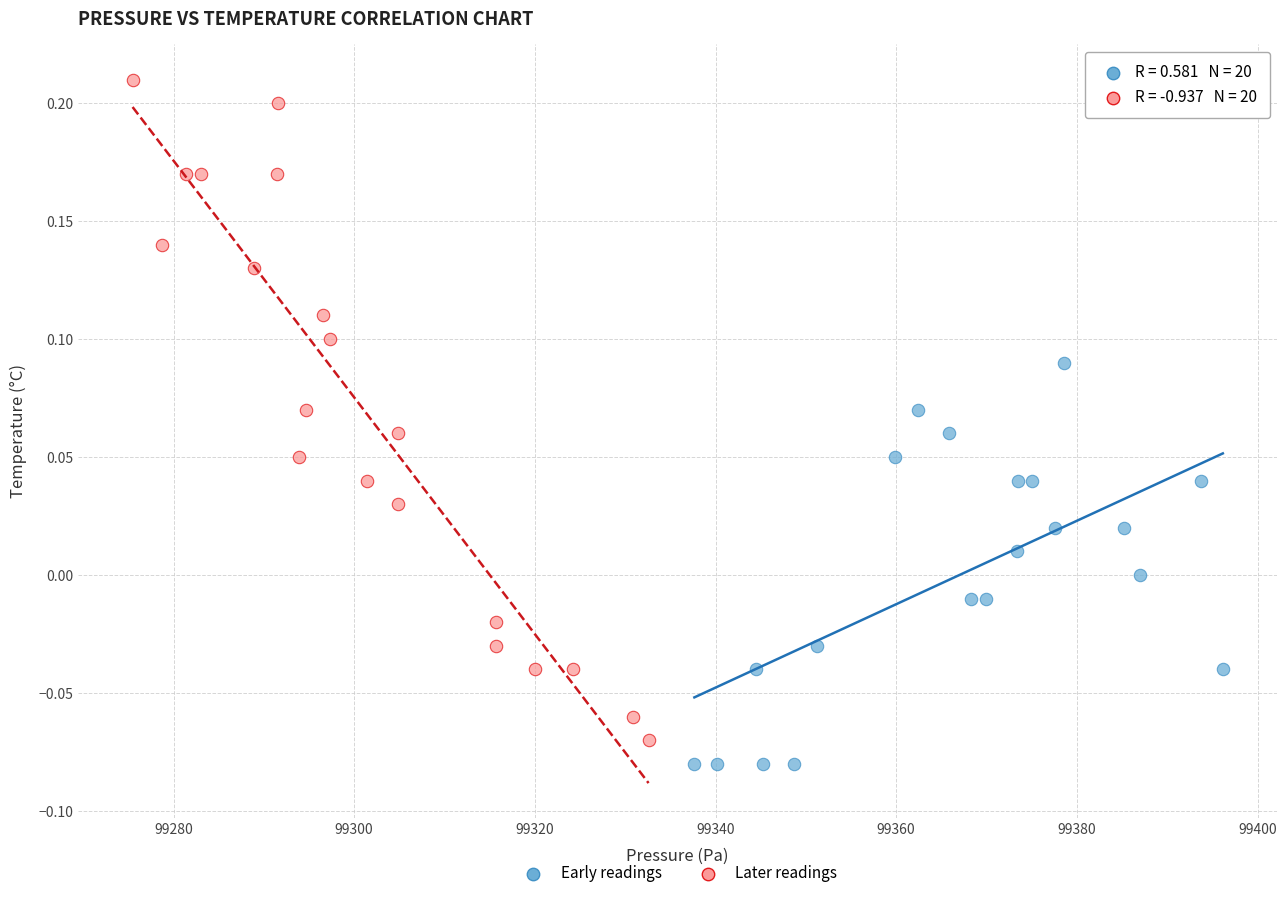

Which series contains the highest Y value?

Later readings